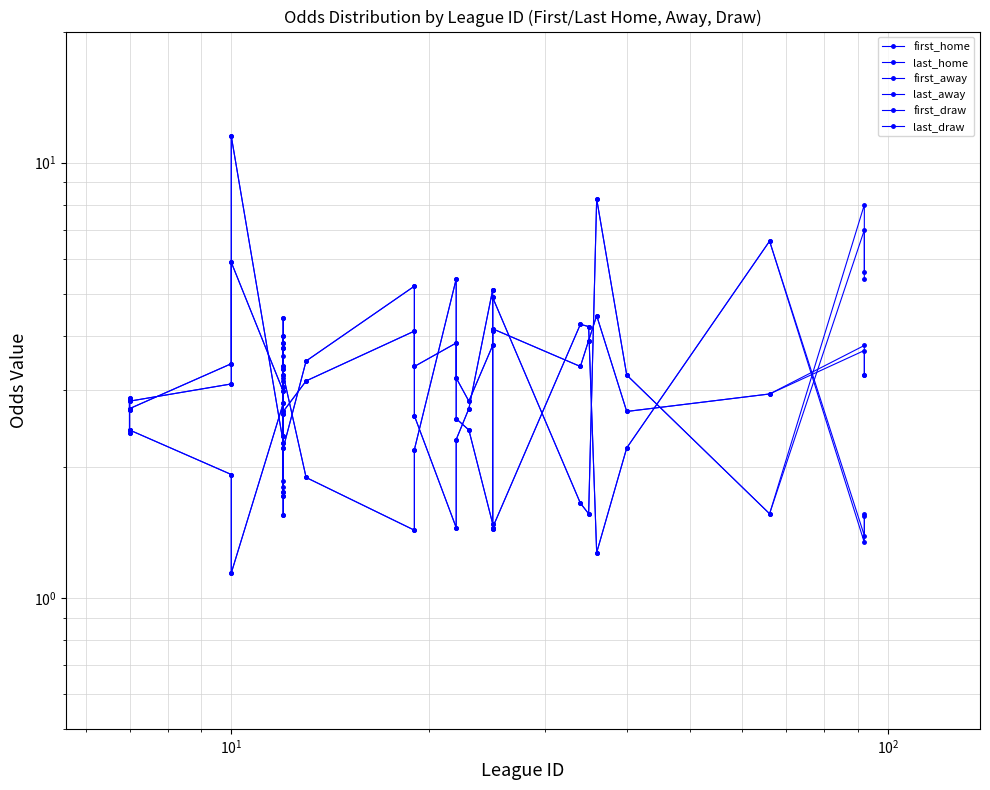

Which series has the largest range (max minus min)?

first_away